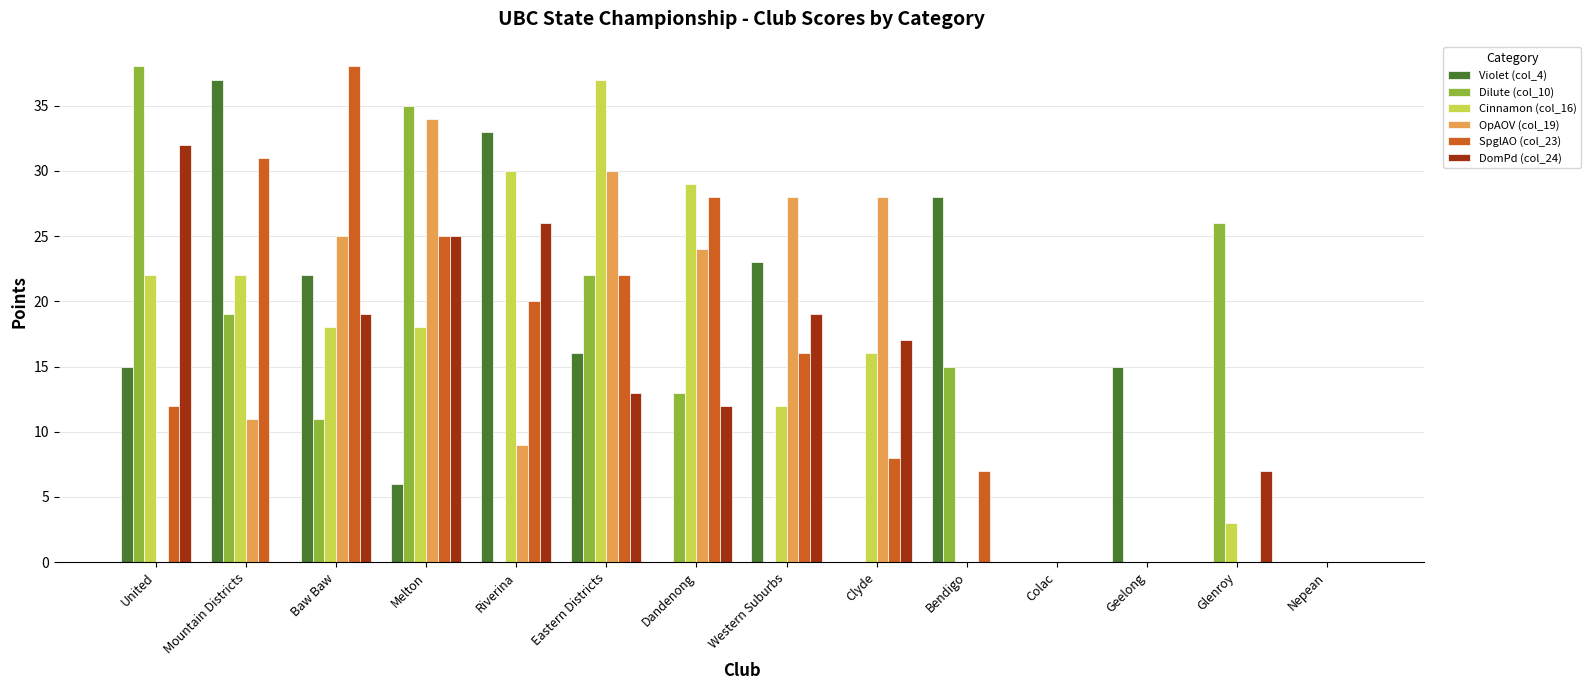

At which label is DomPd (col_24) closest to 16?

Clyde